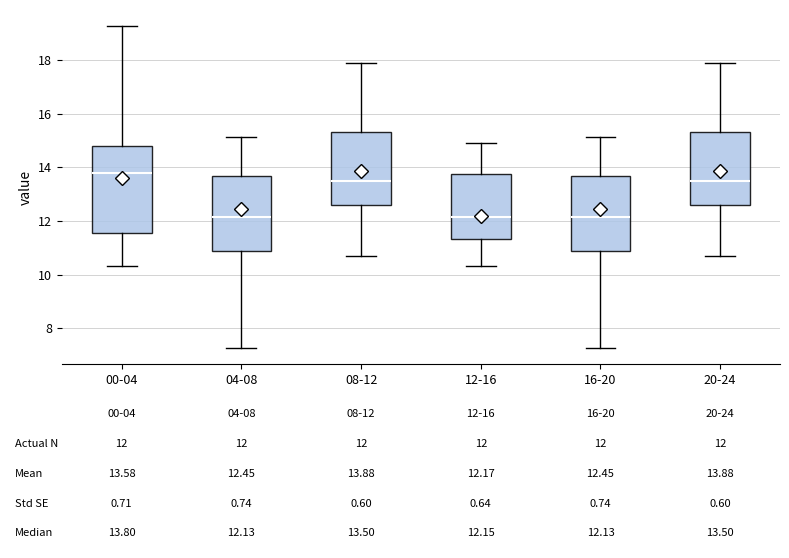

Which box is the tallest, from its lower edge to its upper edge?

00-04